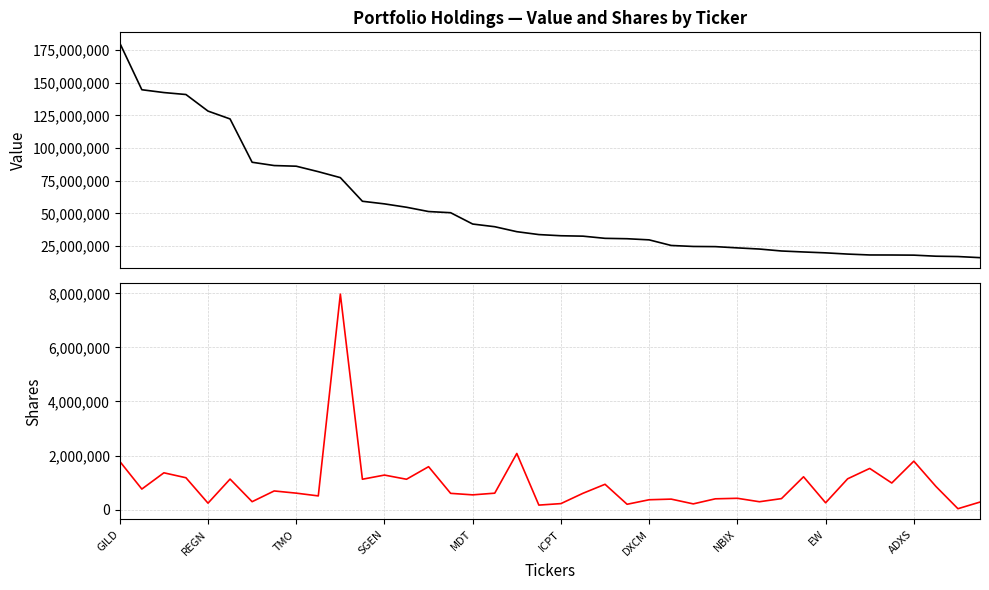

Reading left to right, list all the values displayed in this chart.

Value: 180351000	144623000	142465000	140964000	128280000	122269000	89114000	86596000	86094000	81911000	77342000	59260000	57257000	54673000	51395000	50492000	41828000	39773000	35974000	33758000	32864000	32545000	30881000	30583000	29708000	25425000	24663000	24533000	23572000	22688000	21193000	20444000	19768000	18831000	18153000	18120000	18015000	17206000	16947000	16093000
Shares or principal amount: 1782298	758180	1359922	1177058	236300	1127423	290889	688200	606936	504597	7973436	1121925	1275775	1121264	1586258	599245	543792	605922	2075796	164674	220047	601910	934951	195280	362733	386104	209648	397161	416680	288906	405069	1212578	250295	1138513	1521667	982133	1790715	856867	31030	277075